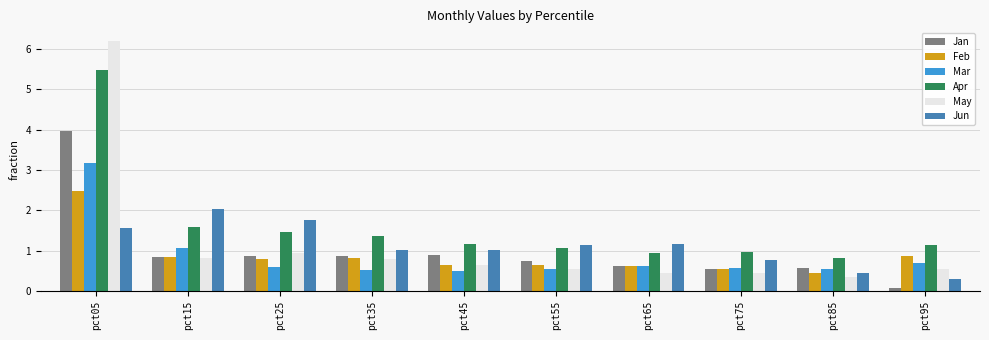

At which label is Apr closest to 3?

pct15